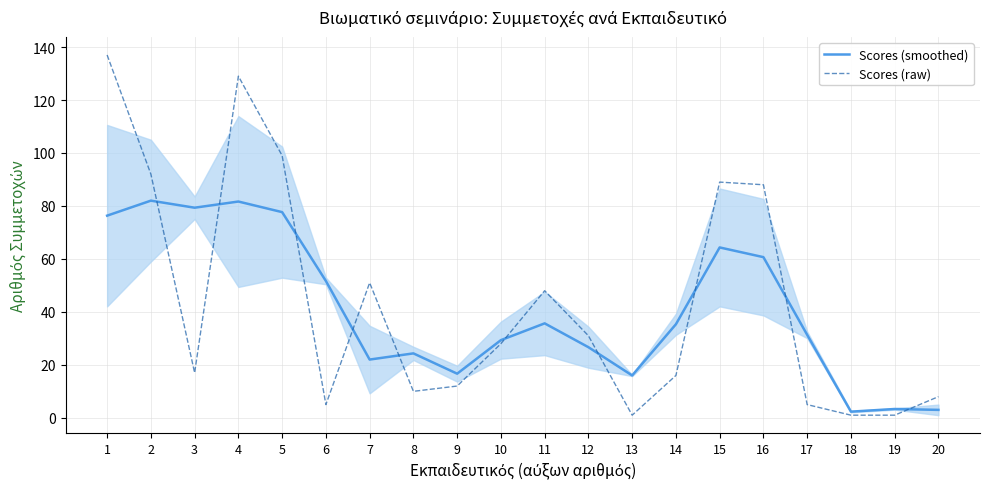

How many values in the Scores (raw) series exceed 28?

9